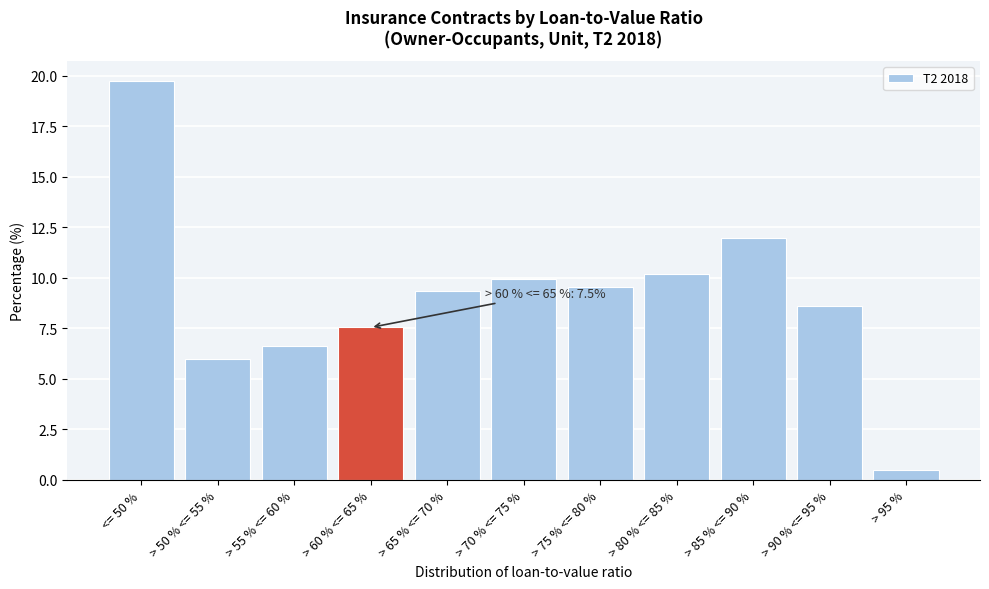

Reading left to right, transcribe all the data shown in this chart.

<= 50 %=19.7	> 50 % <= 55 %=6.0	> 55 % <= 60 %=6.6	> 60 % <= 65 %=7.5	> 65 % <= 70 %=9.4	> 70 % <= 75 %=10.0	> 75 % <= 80 %=9.6	> 80 % <= 85 %=10.2	> 85 % <= 90 %=12.0	> 90 % <= 95 %=8.6	> 95 %=0.5